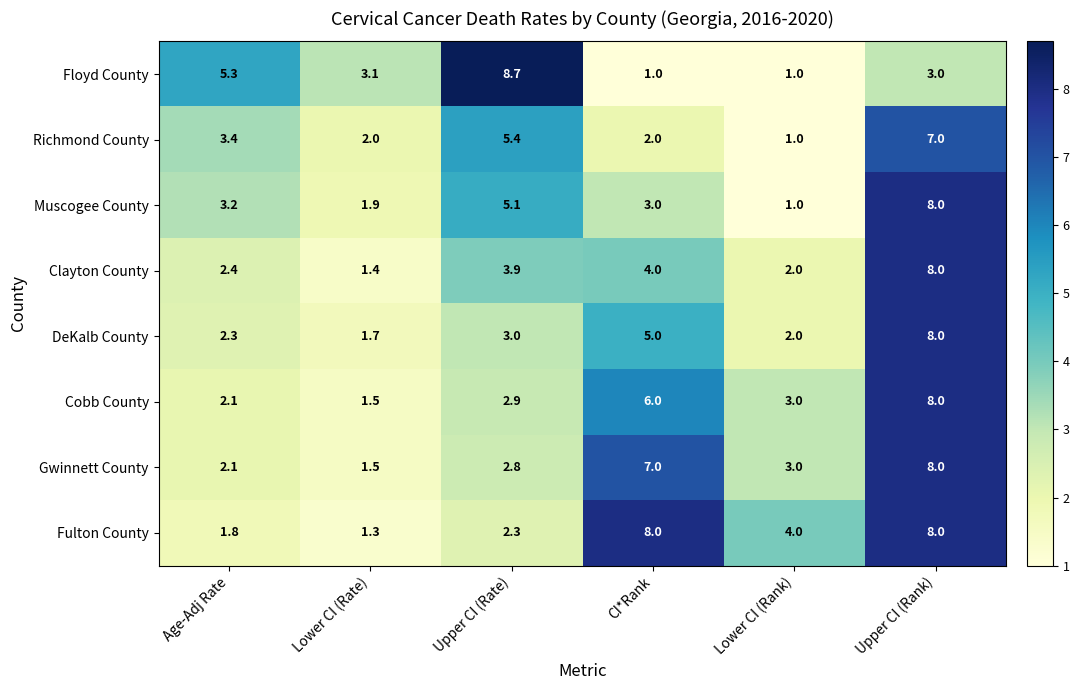

Read the DeKalb County value at CI*Rank.

5.0